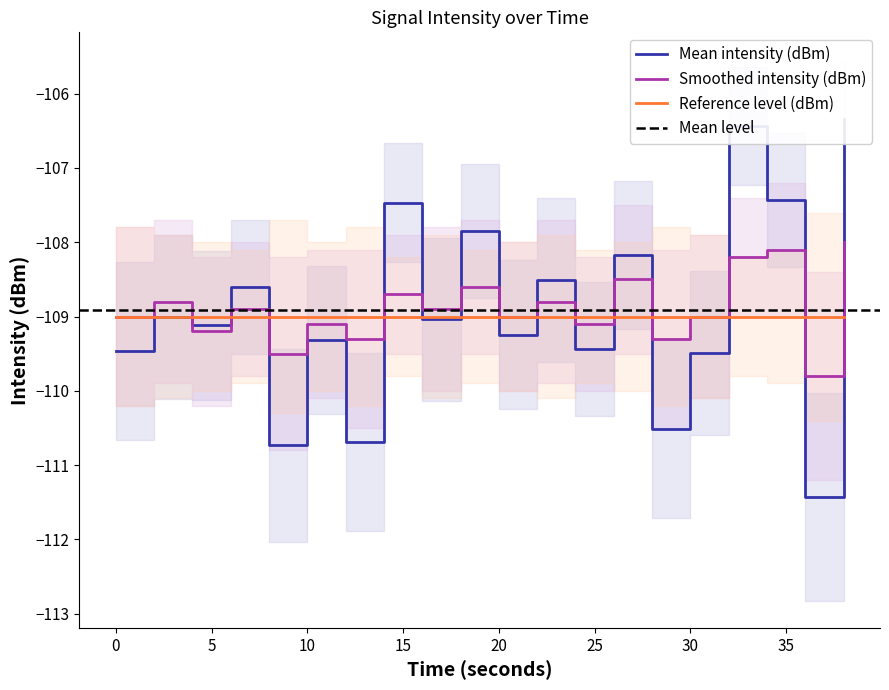

What is the minimum value shown in the chart?

-111.4